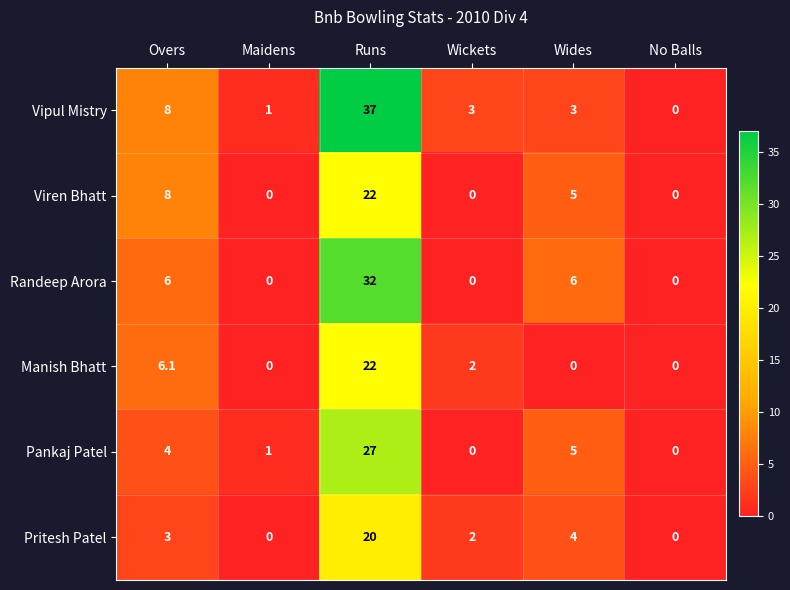

How many categories are shown in the chart?

6